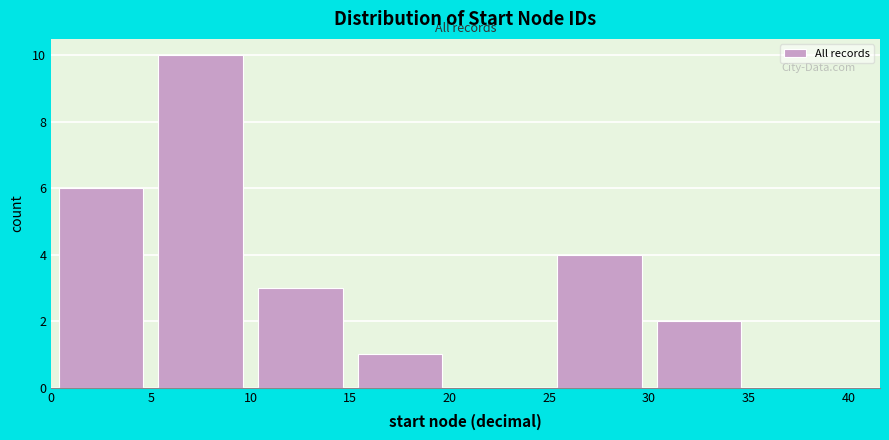

How tall is the bar that spans 10 to 15 on the x-axis? The values are not printed on the chart, so give them approximately, as read against the axis.

3